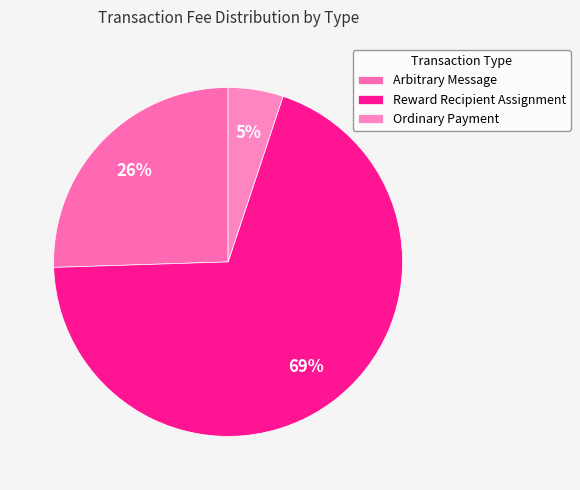

Which category has the biggest portion of the pie?

Reward Recipient Assignment